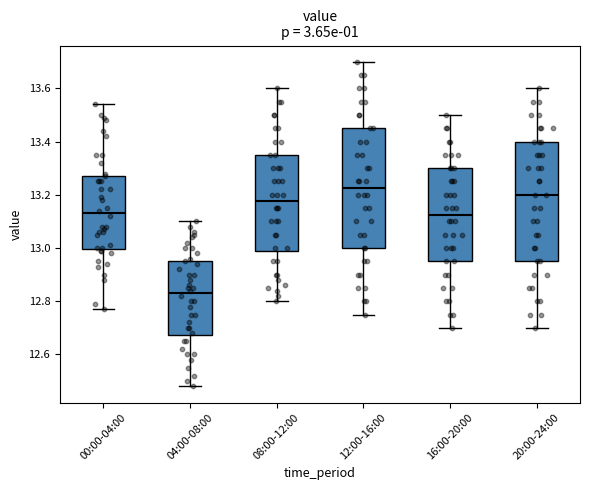

Where does the upper whisker of the box for 00:00-04:00 end on the y-axis? The values are not printed on the chart, so give them approximately, as read against the axis.

13.54